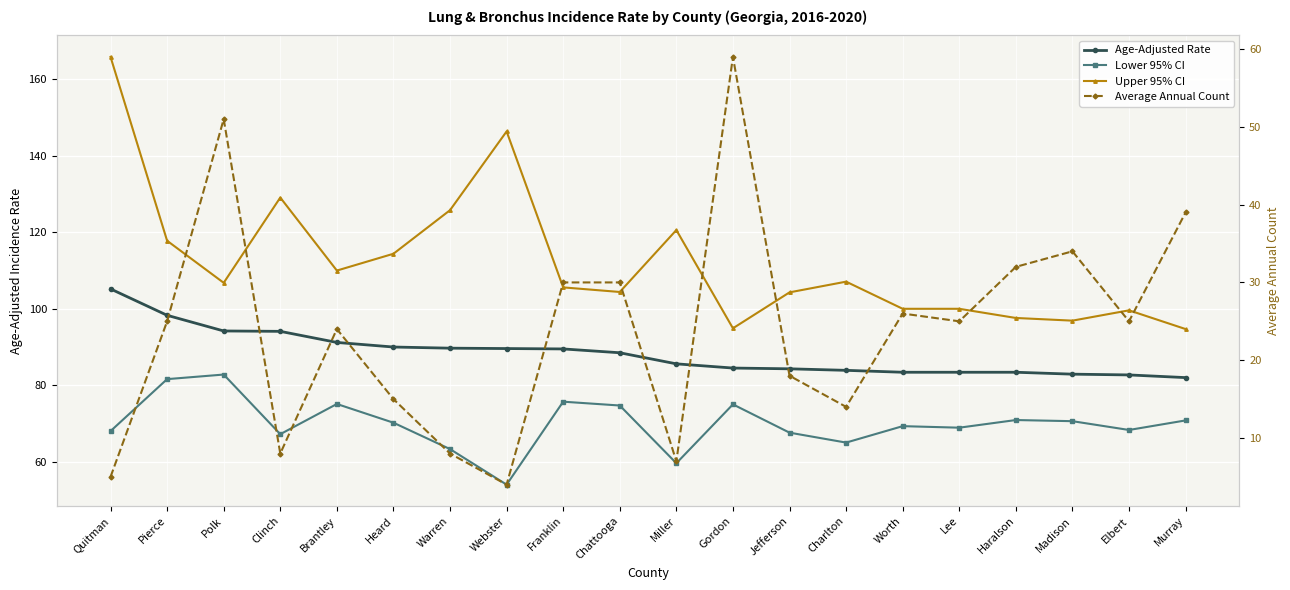

Is it true that Upper 95% CI equals 167.0 at Franklin?

False